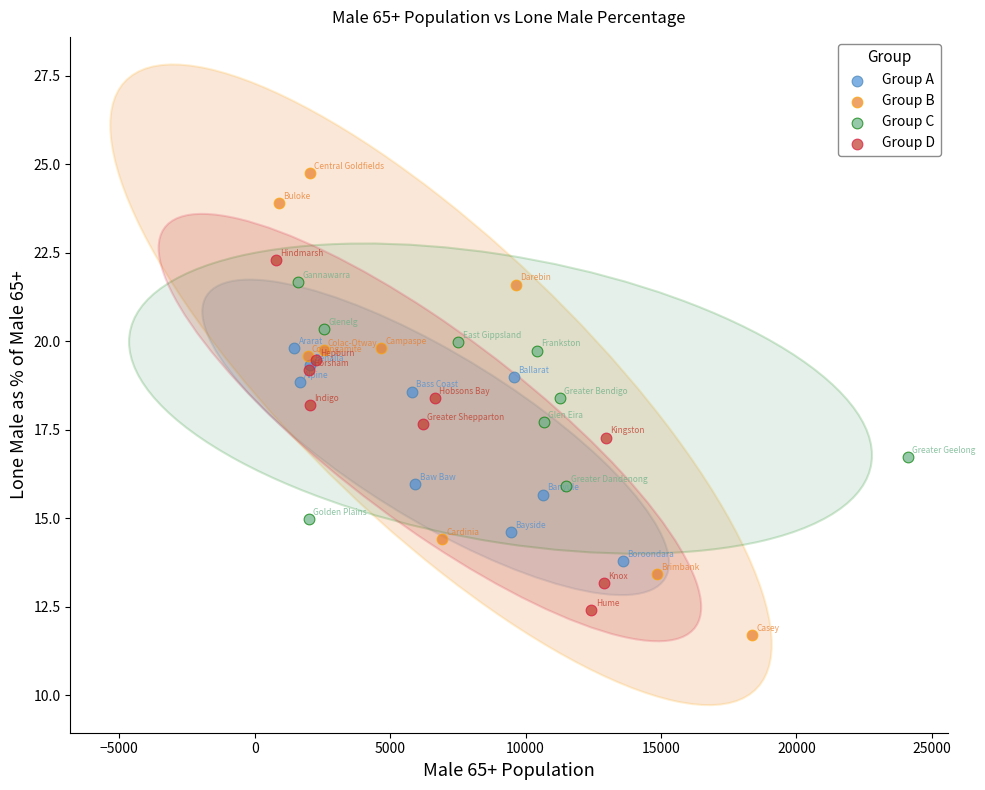

Which series has the largest Y range (max minus min)?

Group B